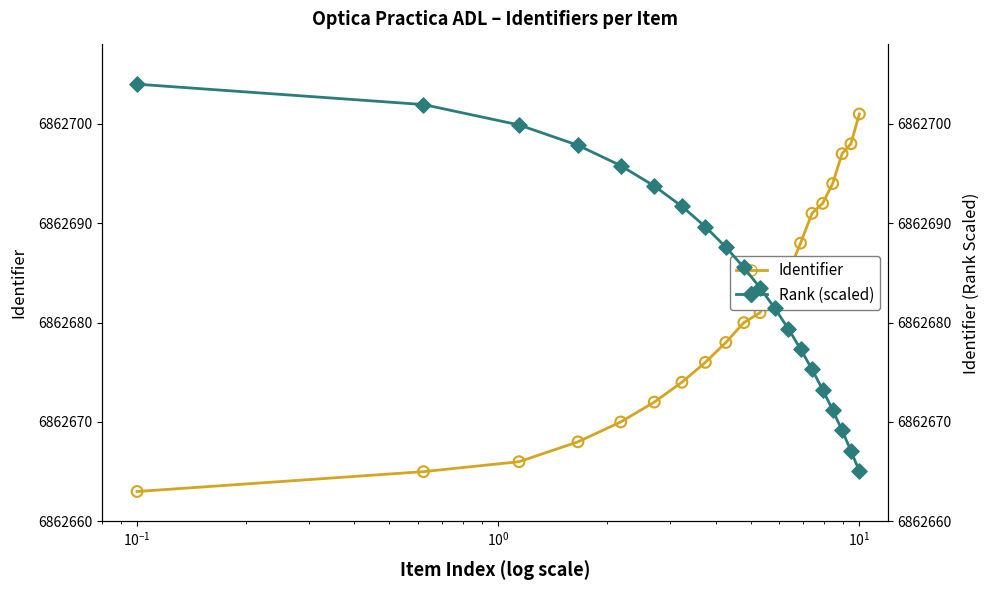

Which series contains the lowest Y value?

Identifier